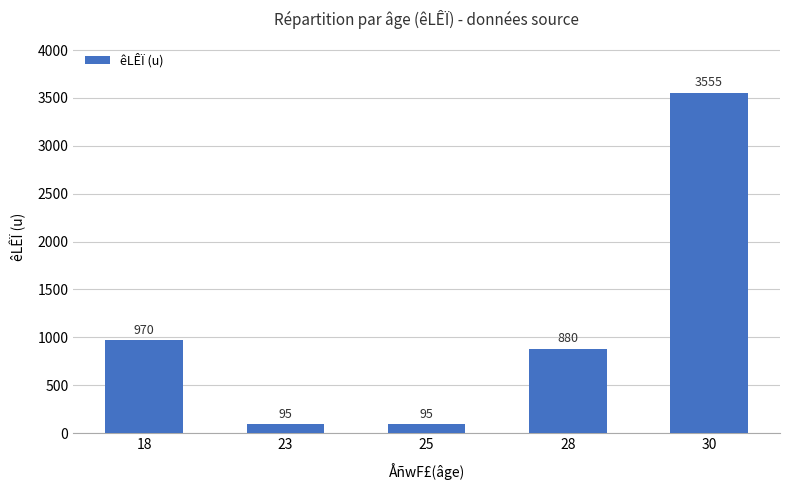

What is the value of the 5th bar from the left?

3555